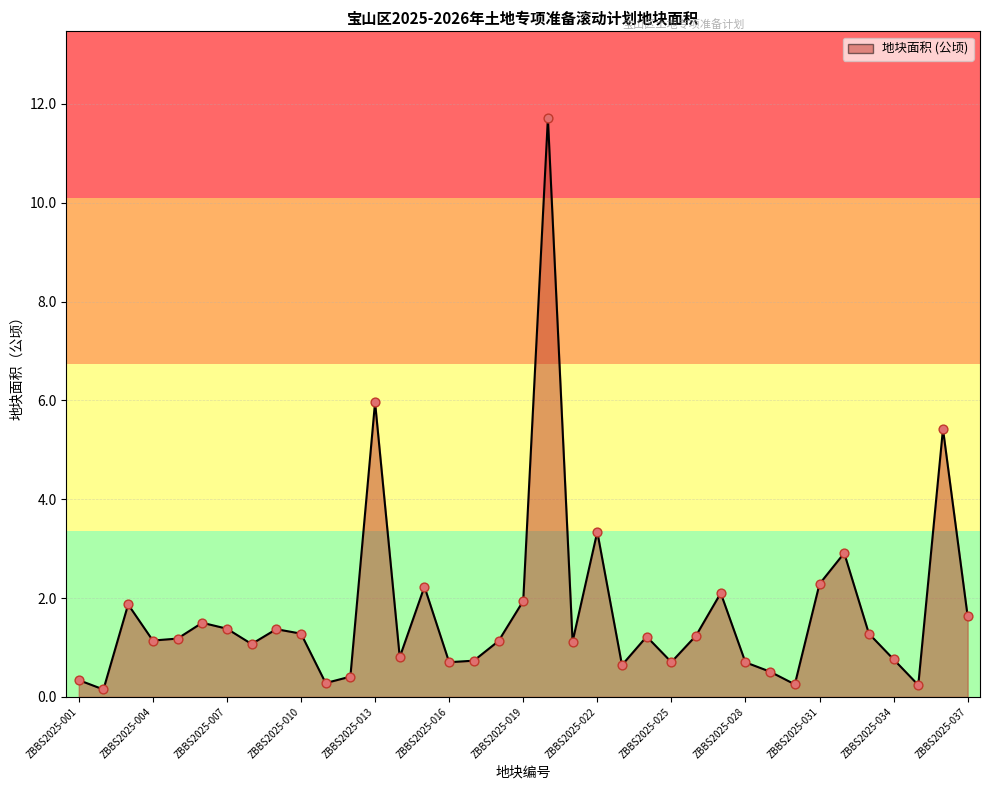

What is the difference between the maximum and minimum values?

11.6